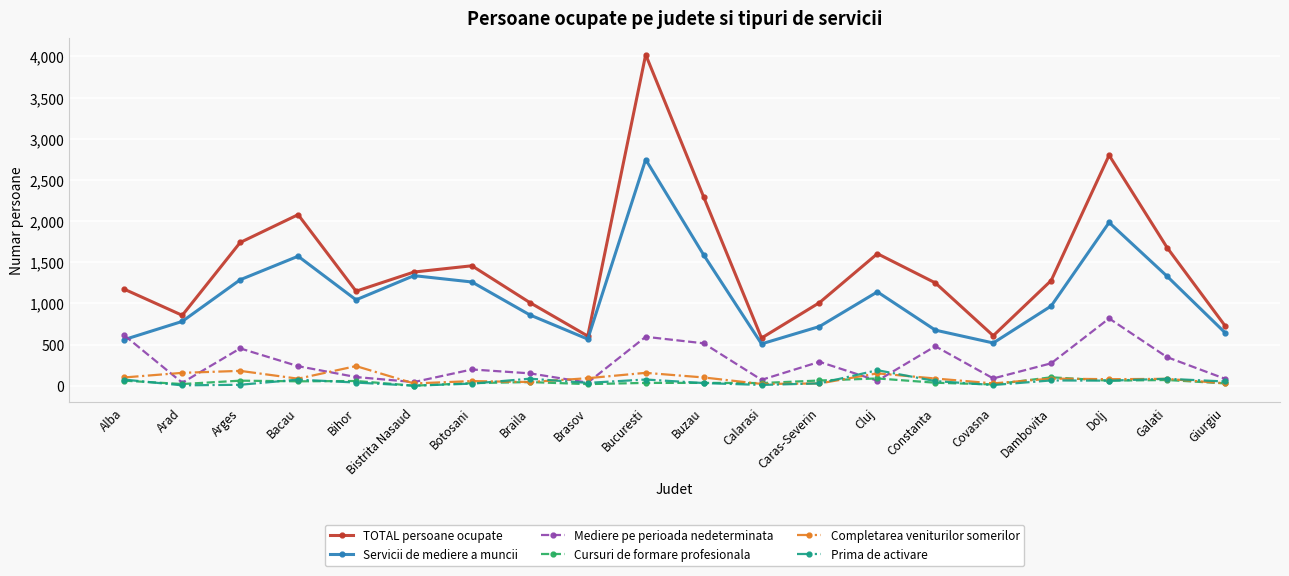

What is the sum of all Completarea veniturilor somerilor values?

1823